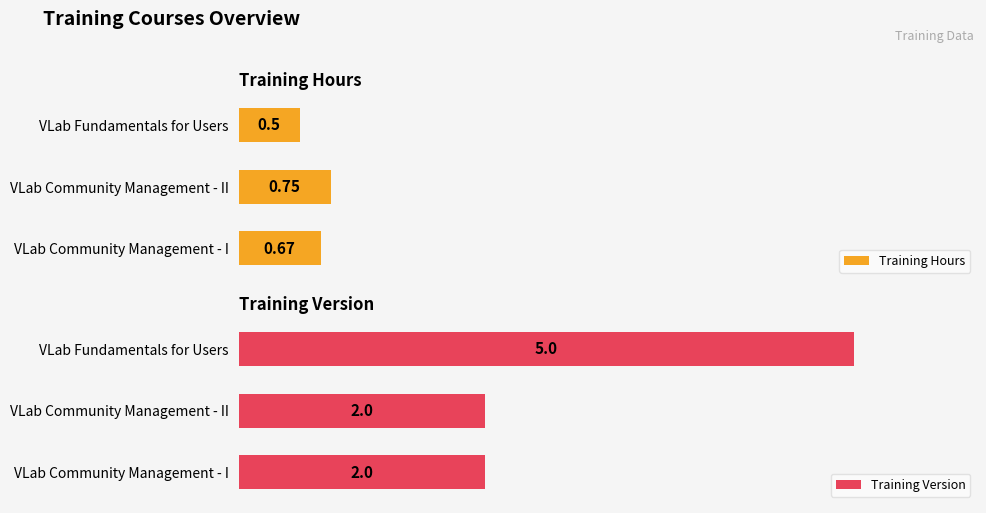

Reading left to right, extract all data points from this chart.

Training Hours: 0.7	0.8	0.5
Training Version: 2.0	2.0	5.0